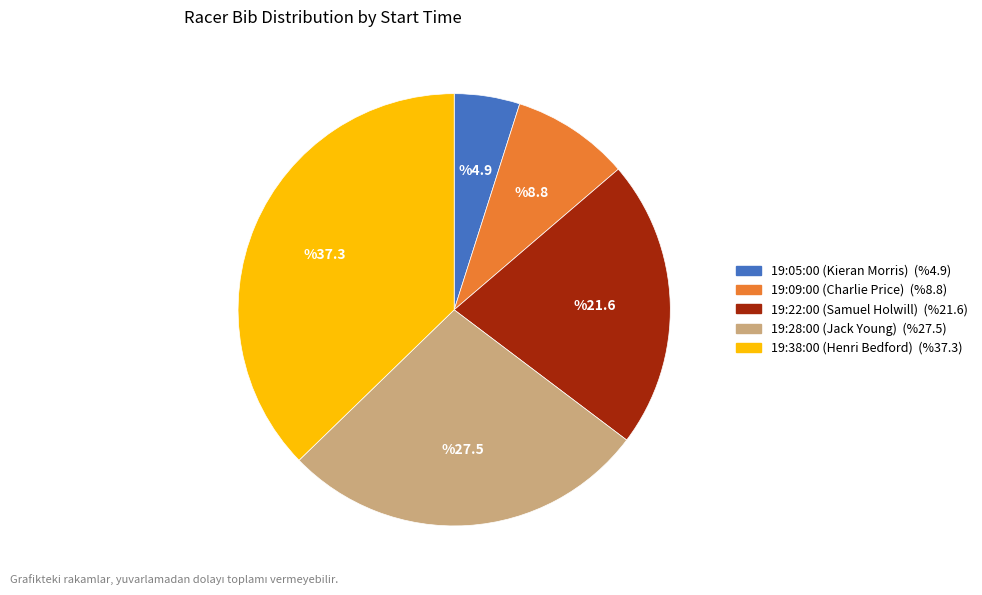

Which has a higher value, 19:28:00 (Jack Young) or 19:22:00 (Samuel Holwill)?

19:28:00 (Jack Young)